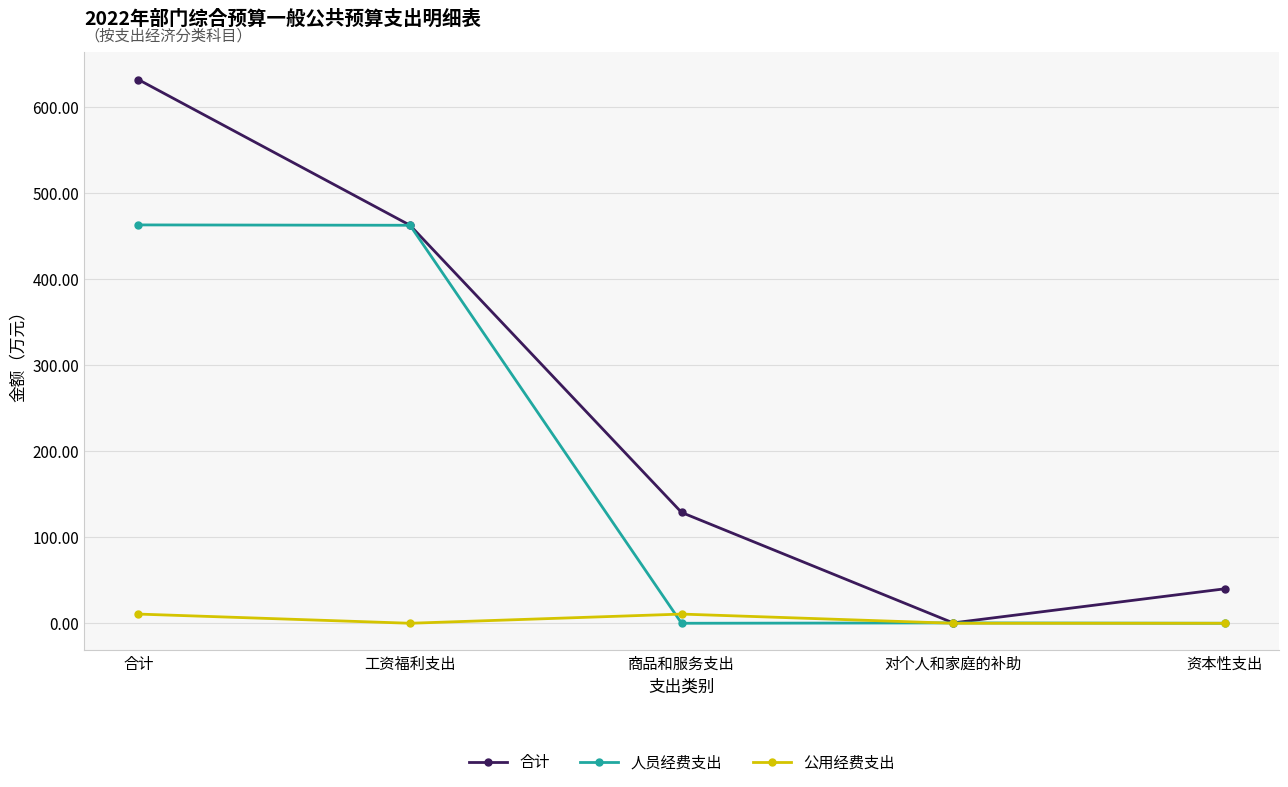

How many series are shown in this chart?

3